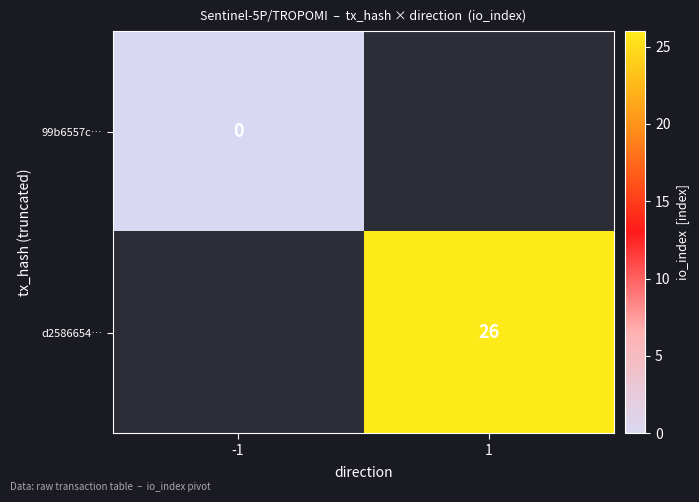

How many series are shown in this chart?

2